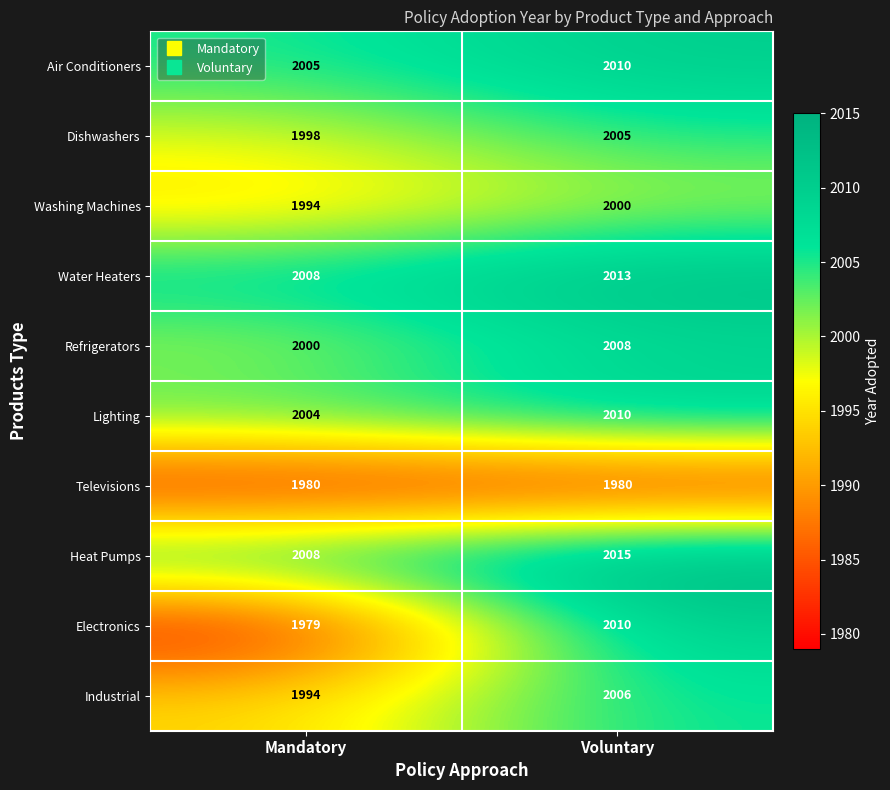

Rank the categories by Water Heaters value from highest to lowest.

Voluntary, Mandatory